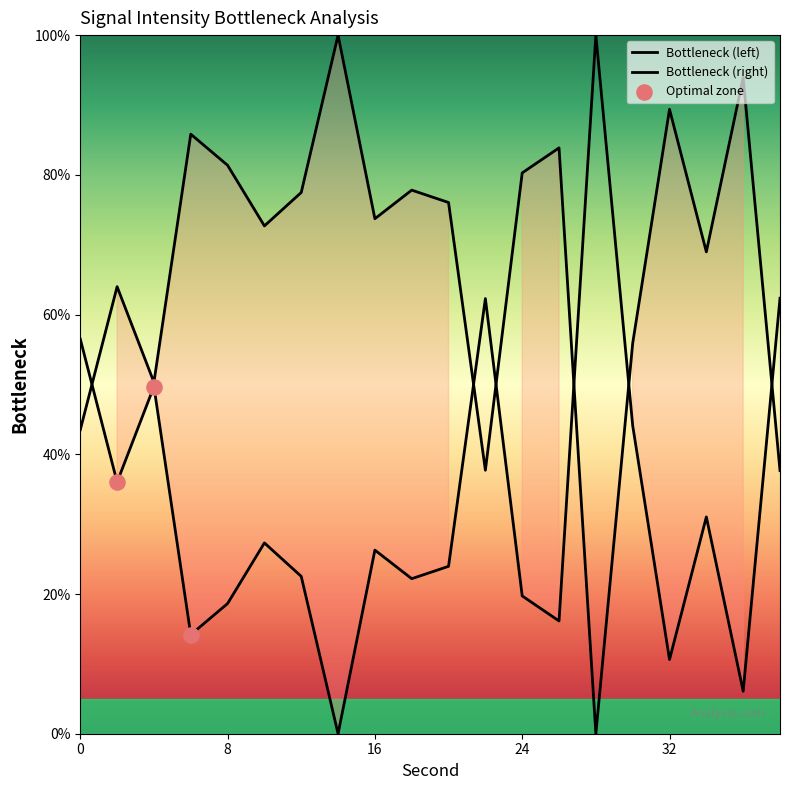

Approximately how many times larger is the value at 2 compared to 20?

0.8